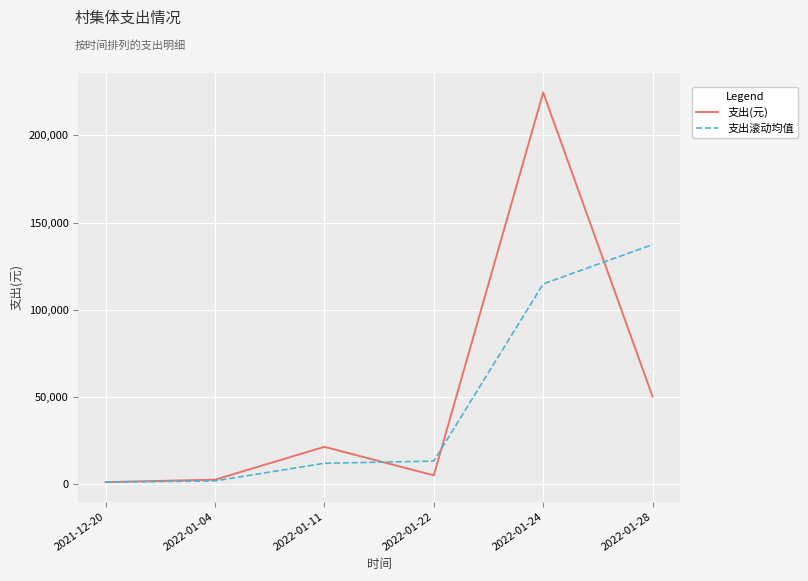

At which category does the chart reach its peak across all series?

2022-01-24